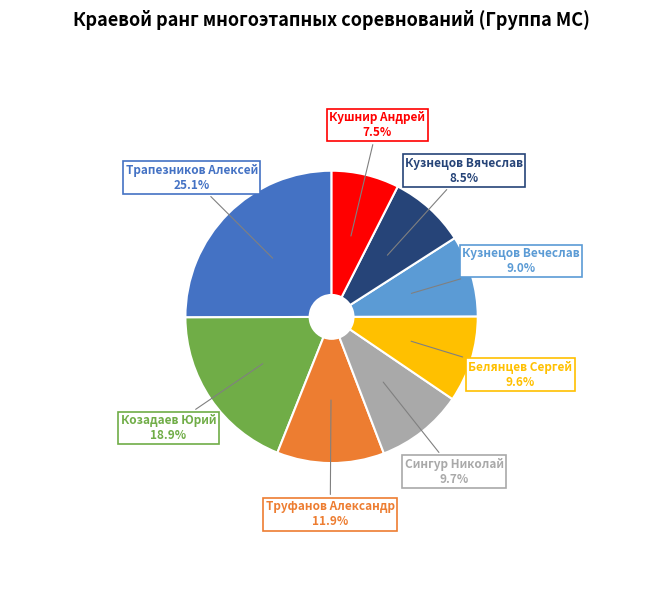

Which category has the smallest portion of the pie?

Кушнир Андрей